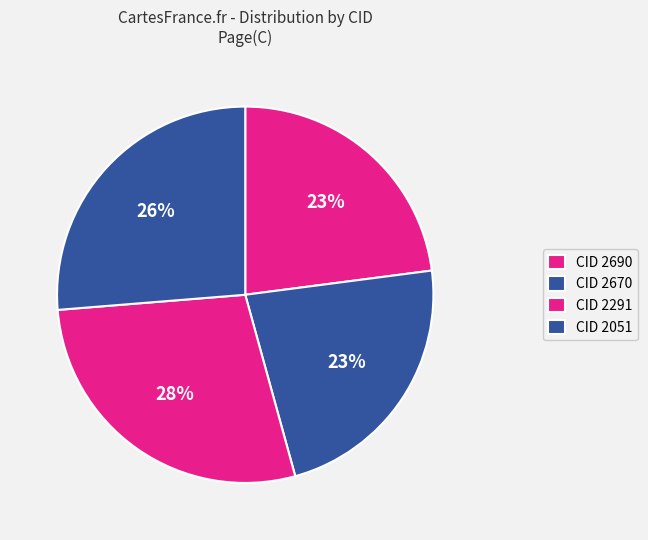

Rank the categories by value from highest to lowest.

2291, 2051, 2690, 2670